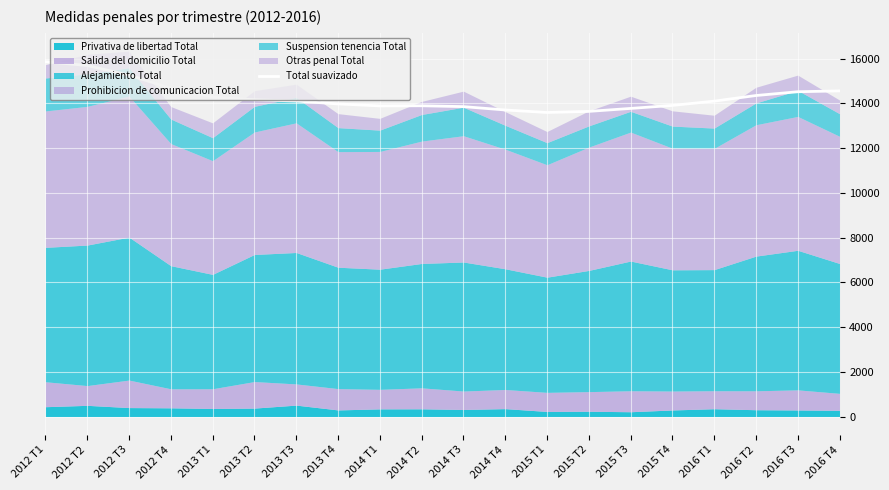

True or false: the data shows 13895.7 at 2014 T2.

True